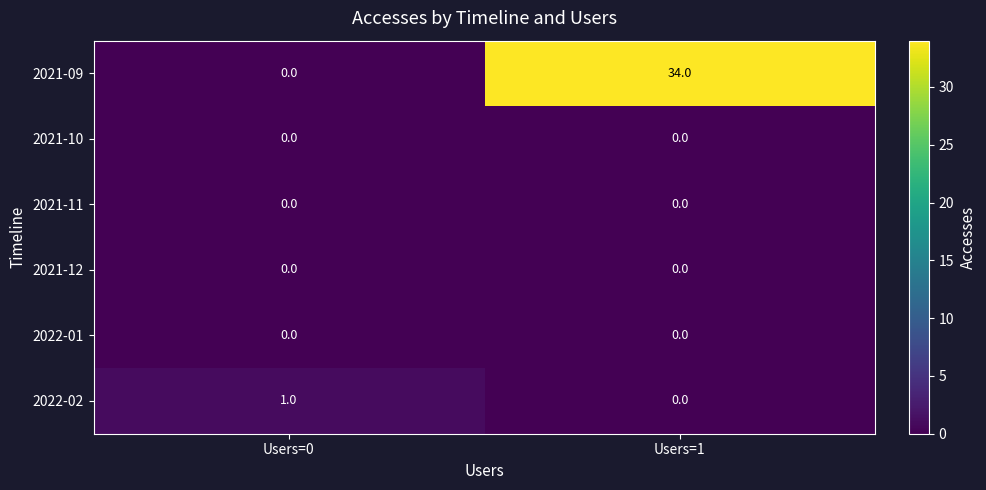

Which series has the largest total across all categories?

2021-09